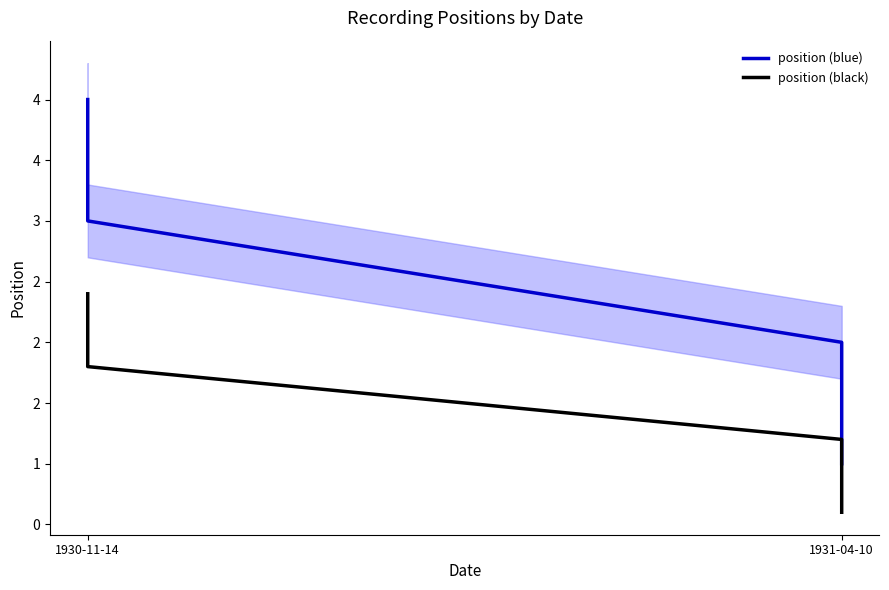

What is the smallest value displayed?

0.6